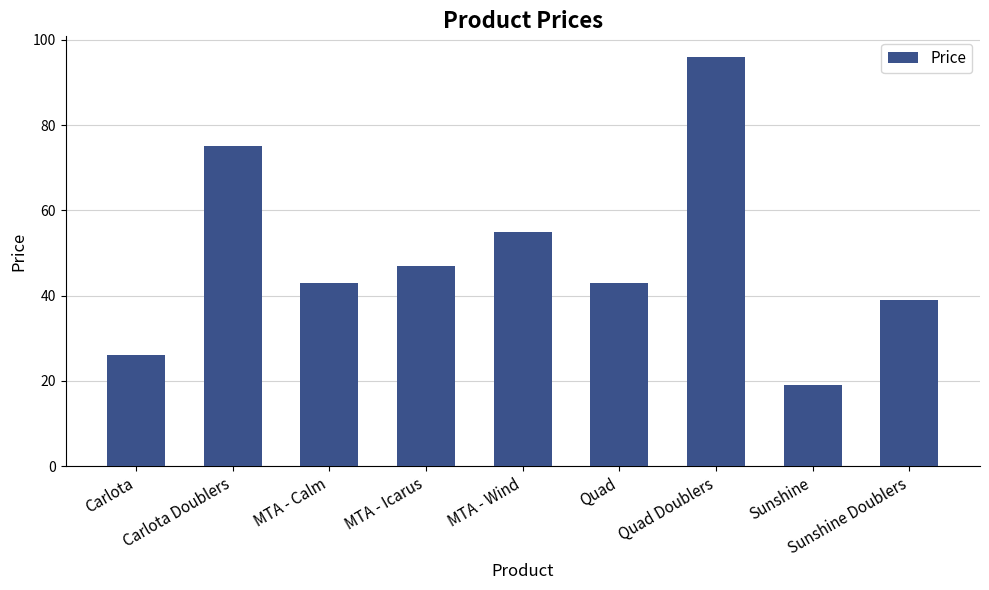

The value at Carlota Doublers is 75. True or false?

True